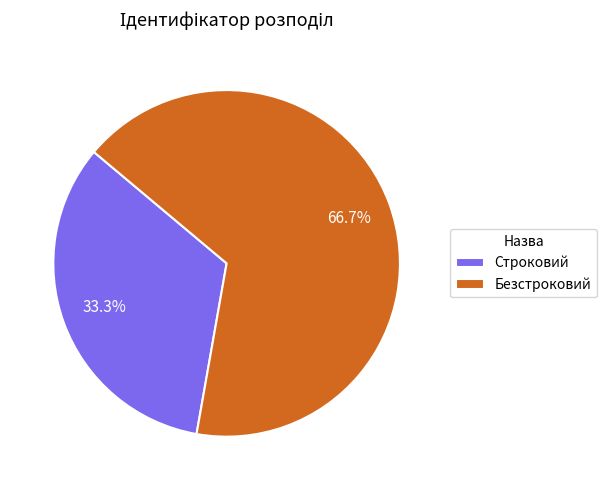

Which slice is the smallest?

Строковий